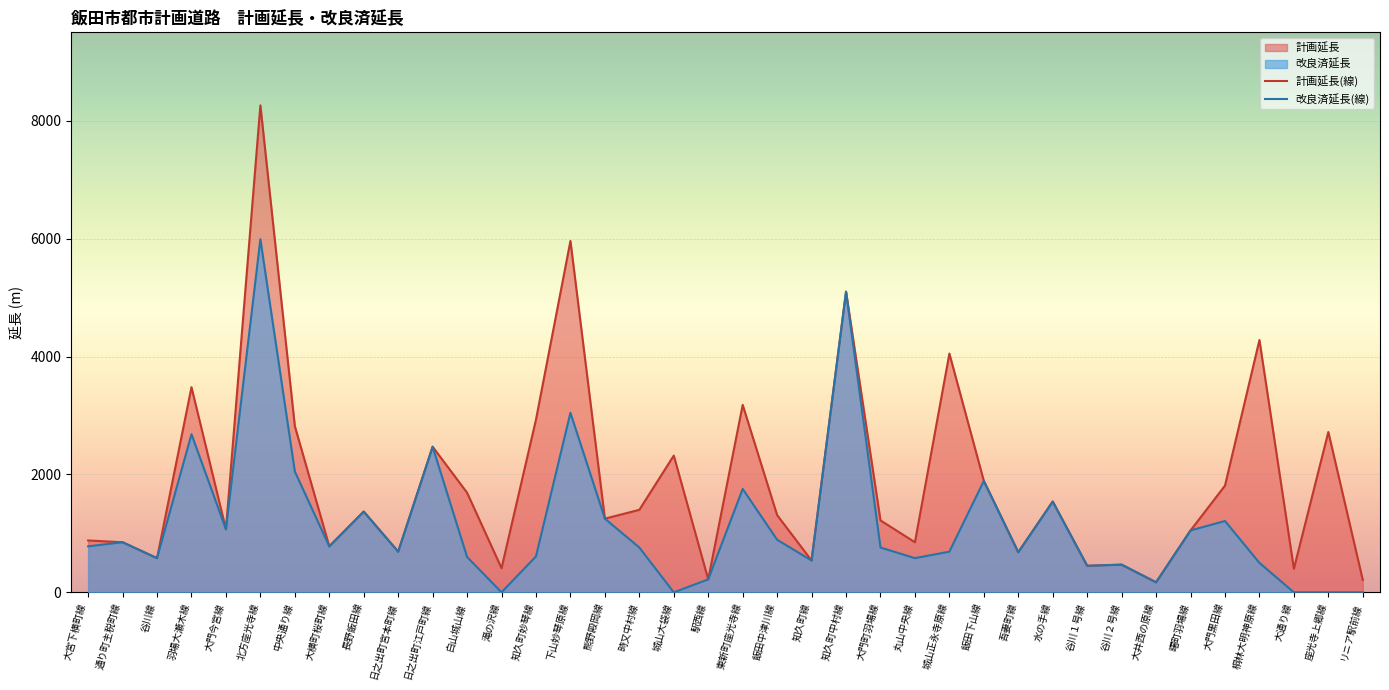

Does the chart display data point markers on the line(s)?

No